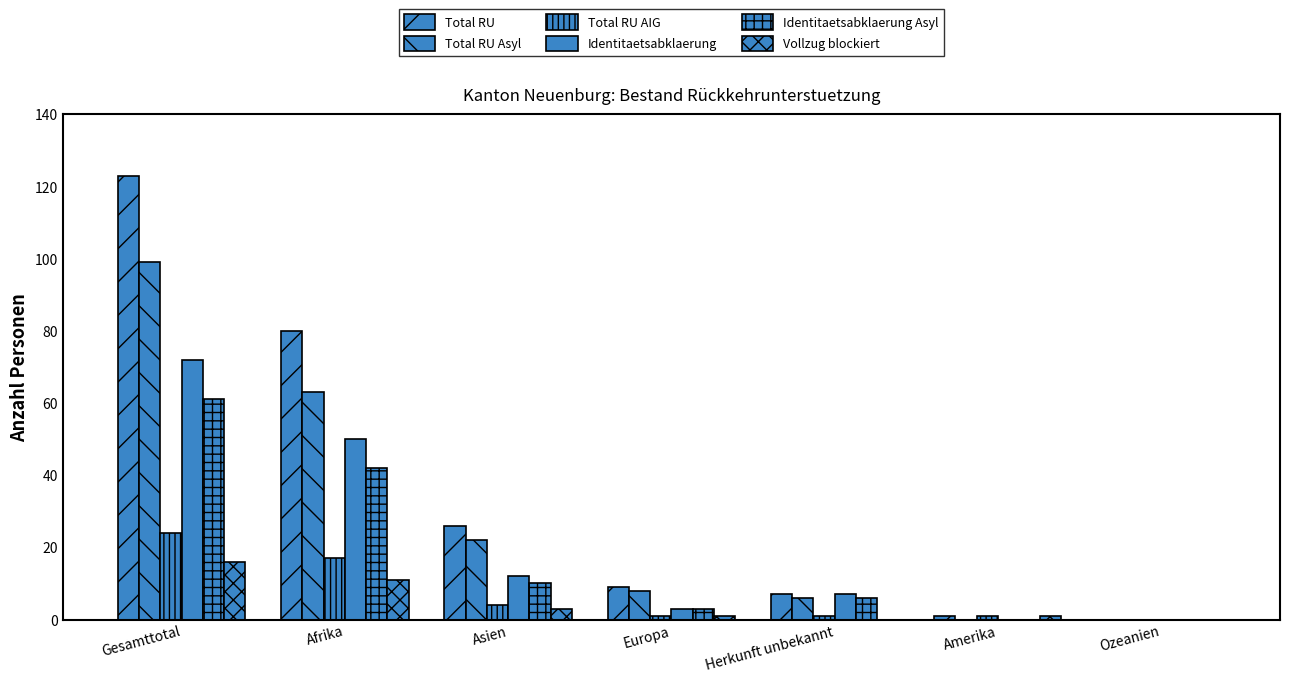

The Total RU series shows 1 at Amerika. True or false?

True